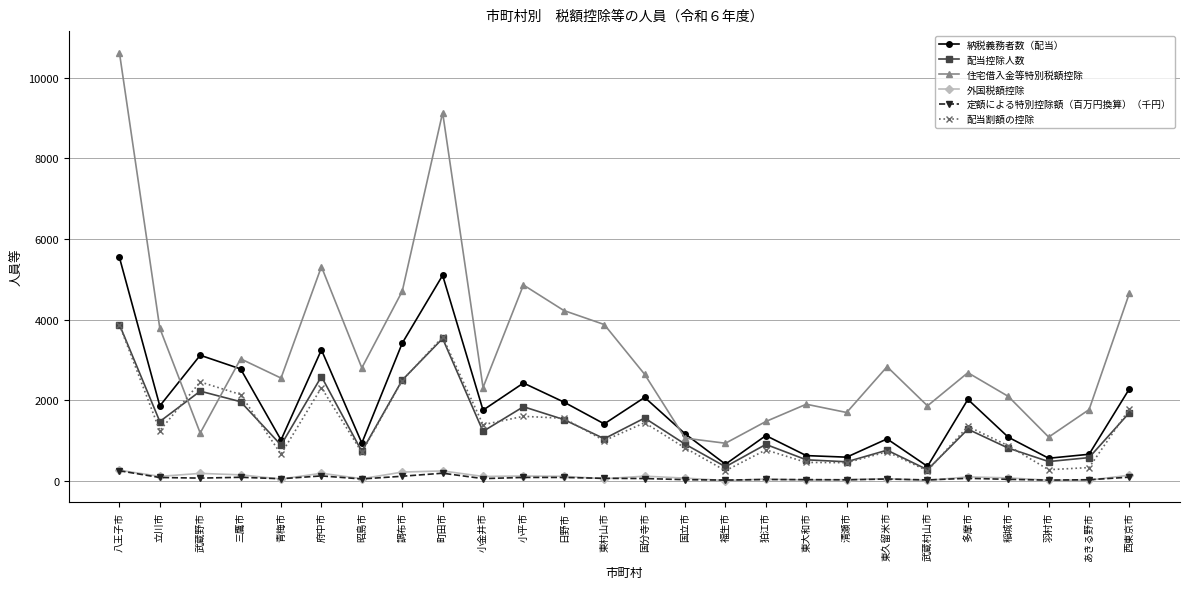

Does the chart display data point markers on the line(s)?

Yes